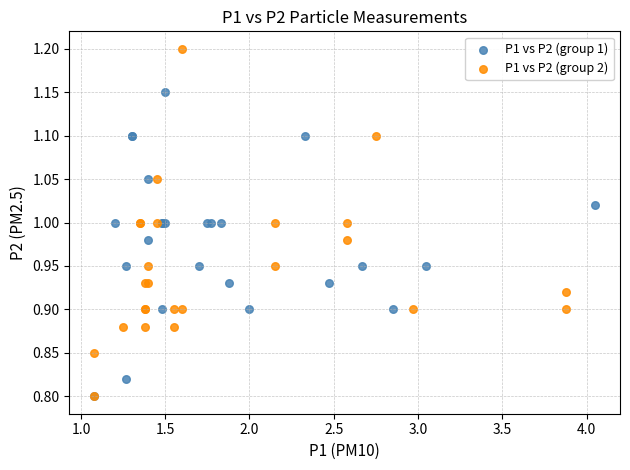

Which series reaches the maximum Y coordinate?

P1 vs P2 (group 2)